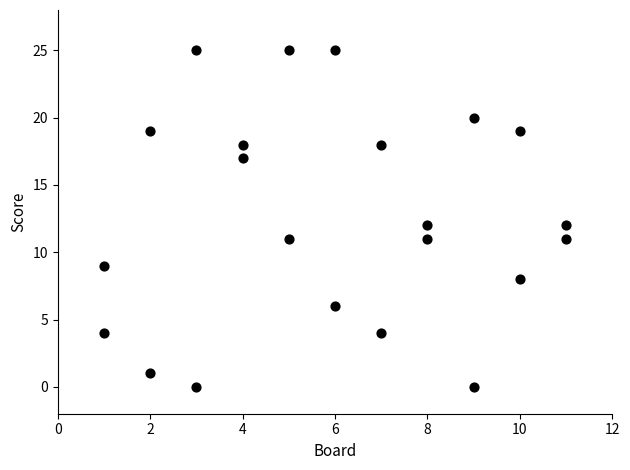

Count the number of points in this scatter plot.

22